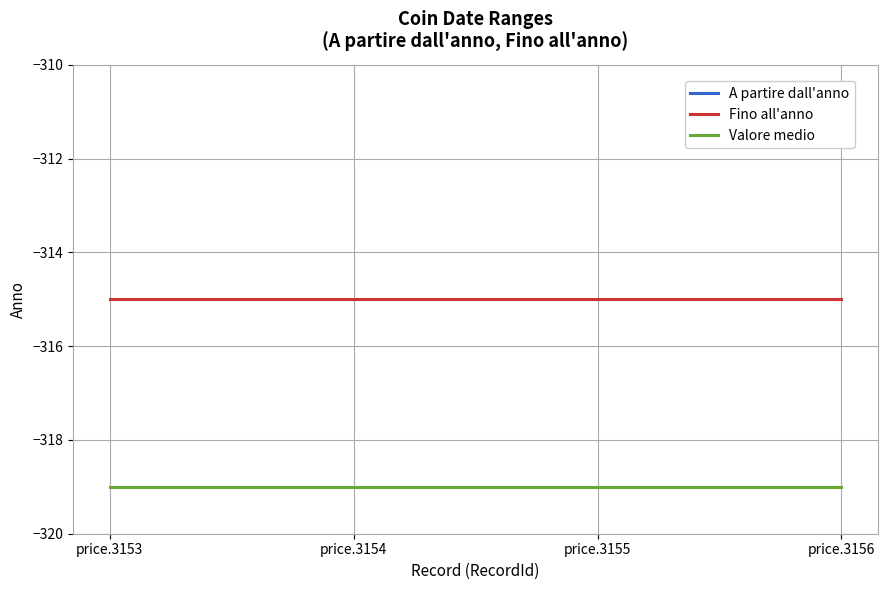

What is the spread (max minus min) of values at price.3155?

8